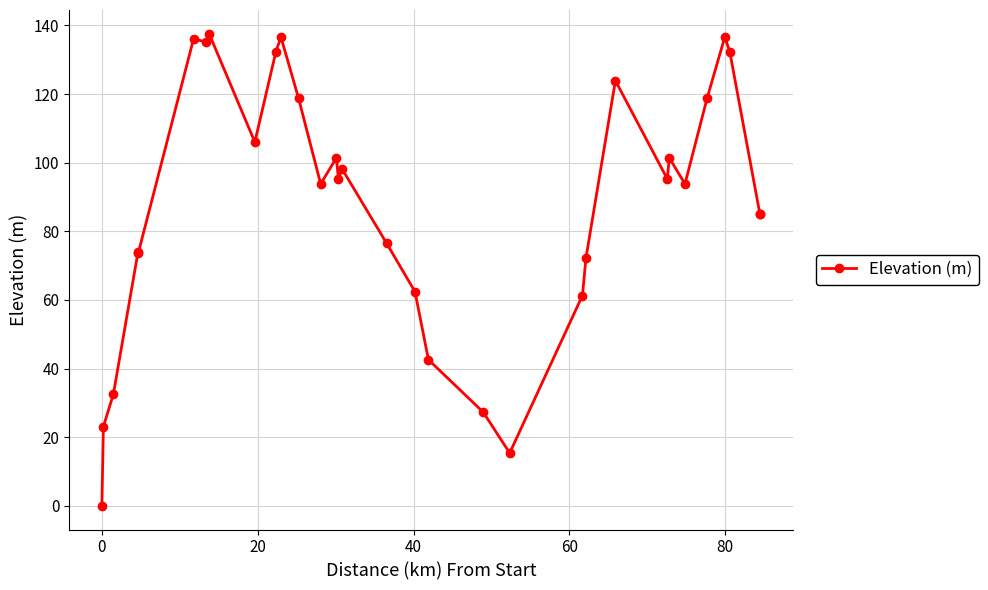

What is the greatest value displayed?

137.6